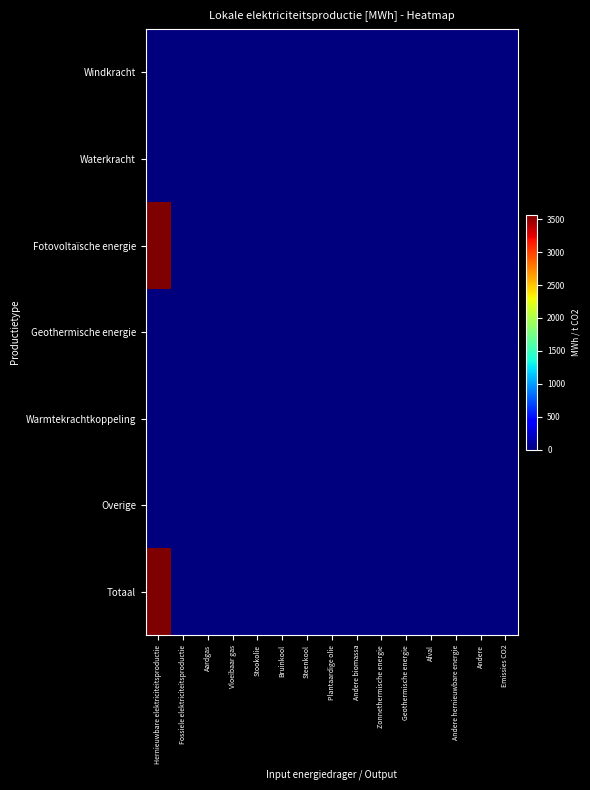

Which series has the largest range (max minus min)?

Fotovoltaïsche energie